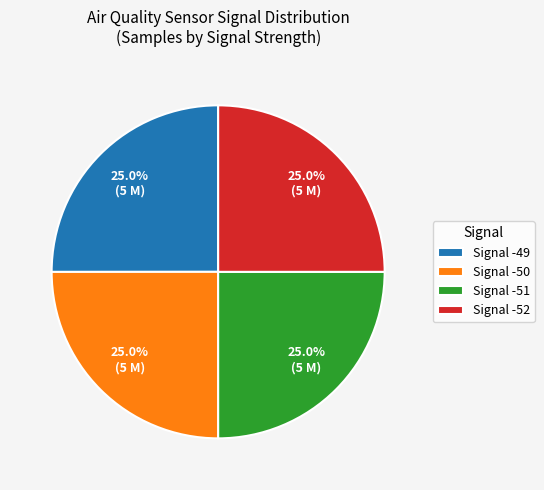

Approximately how many times larger is the value at Signal -52 compared to Signal -51?

1.0